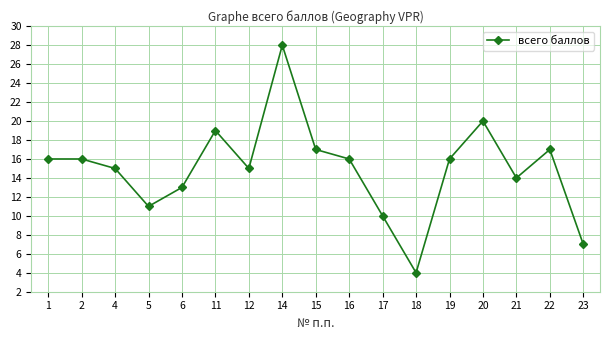

True or false: the data shows 10 at 17.

True